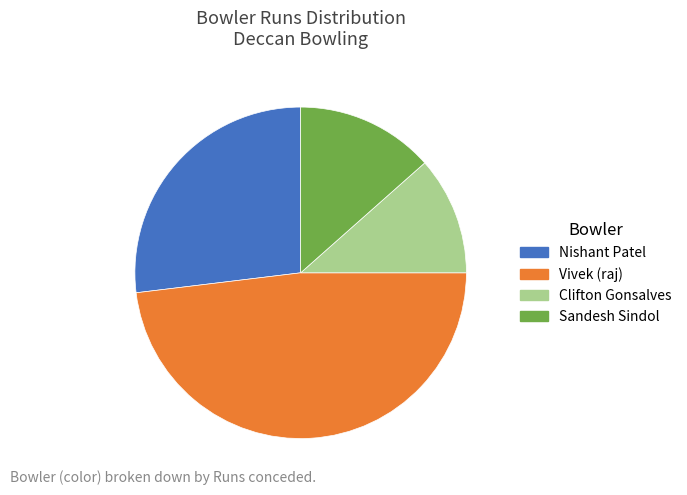

What is the ratio of the value at Vivek (raj) to the value at Clifton Gonsalves?

4.2